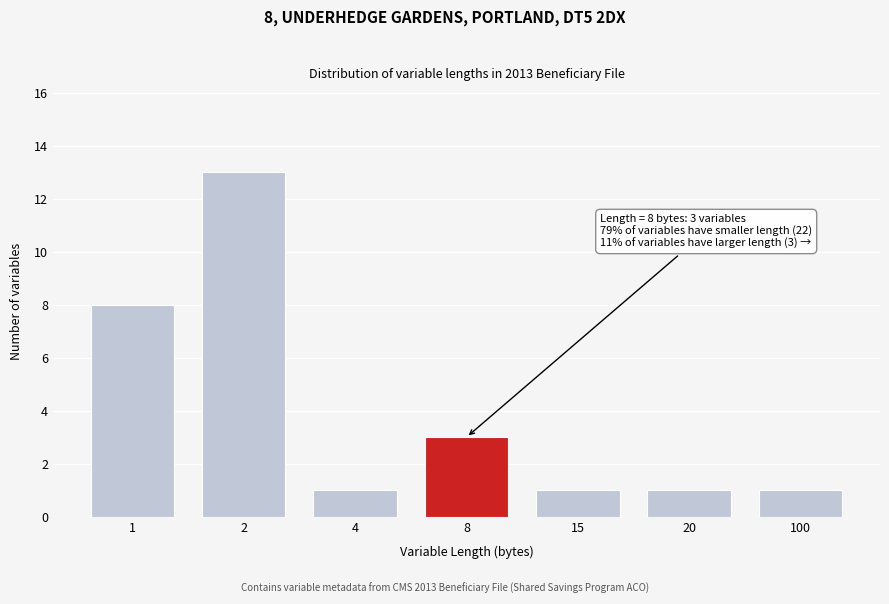

Reading right to left, list all the values displayed in this chart.

100=1	20=1	15=1	8=3	4=1	2=13	1=8